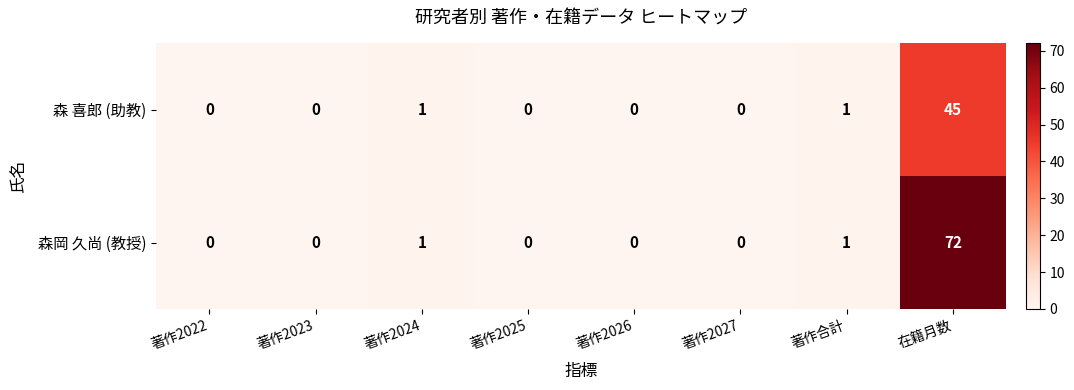

Rank the series by their maximum value, from lowest to highest.

森 喜郎 (助教), 森岡 久尚 (教授)